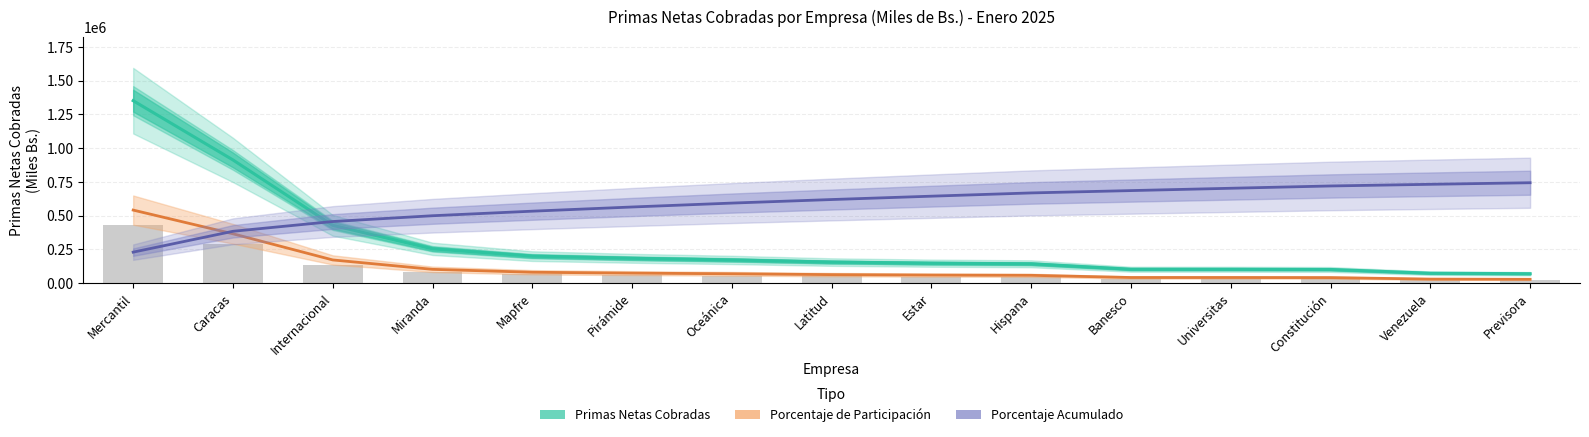

How many values in the Porcentaje Acumulado (escalado) series exceed 618956?

8